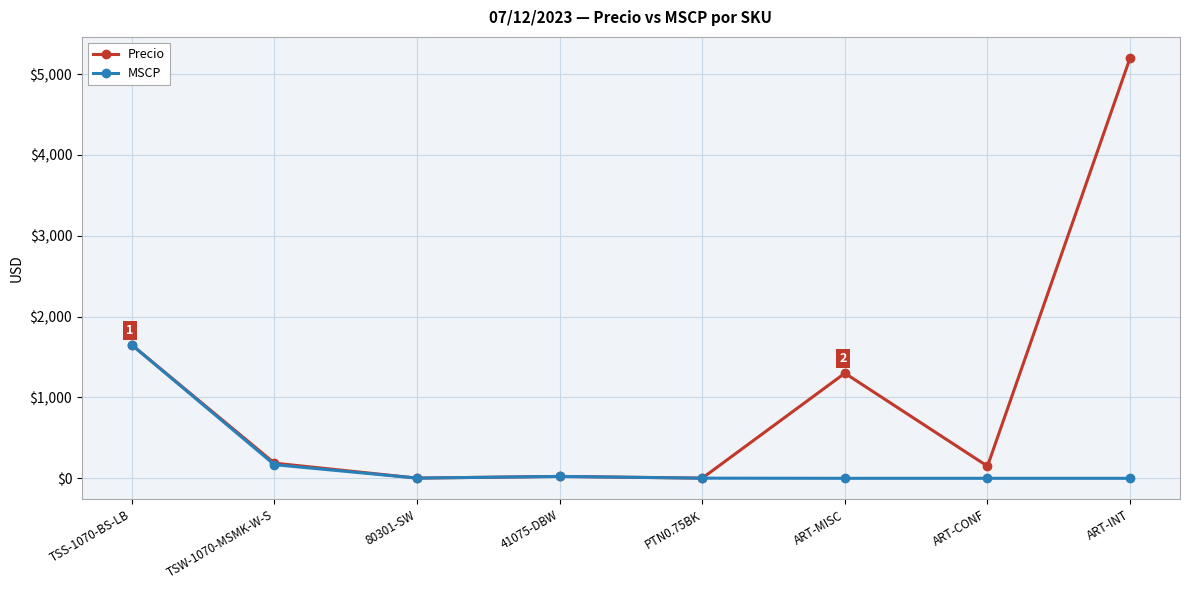

How many categories are shown in the chart?

8